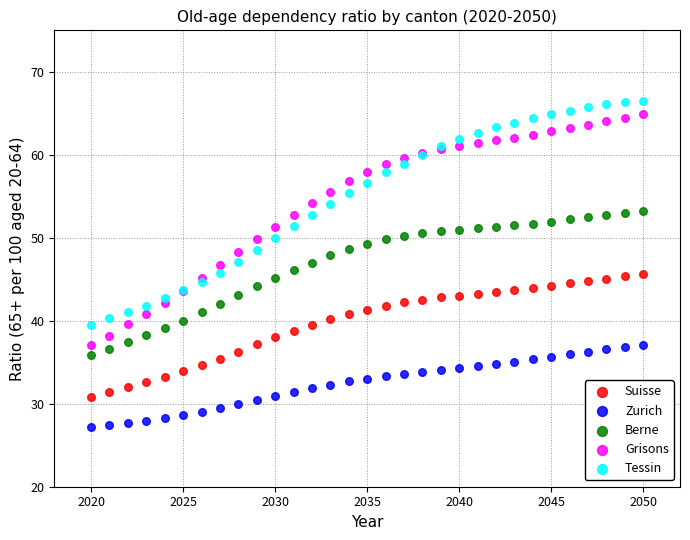

What is the X range (max minus min) for the scatter plot?

30.0